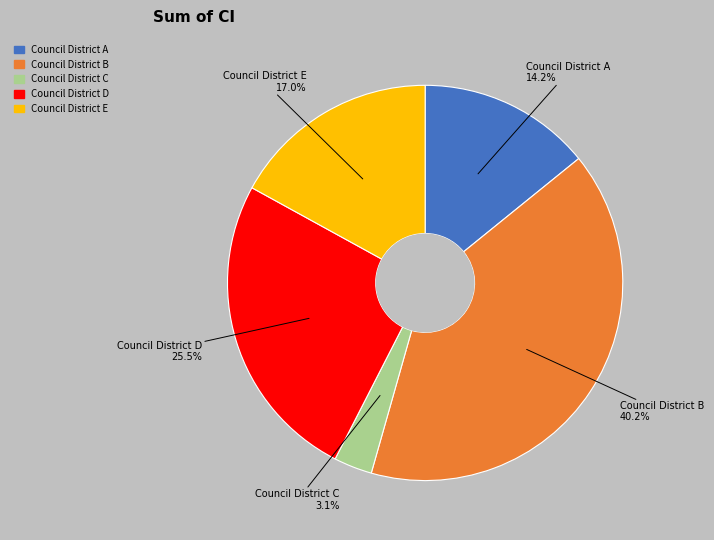

To the nearest percent, what is the difference between the largest and smallest slice percentages?

37%